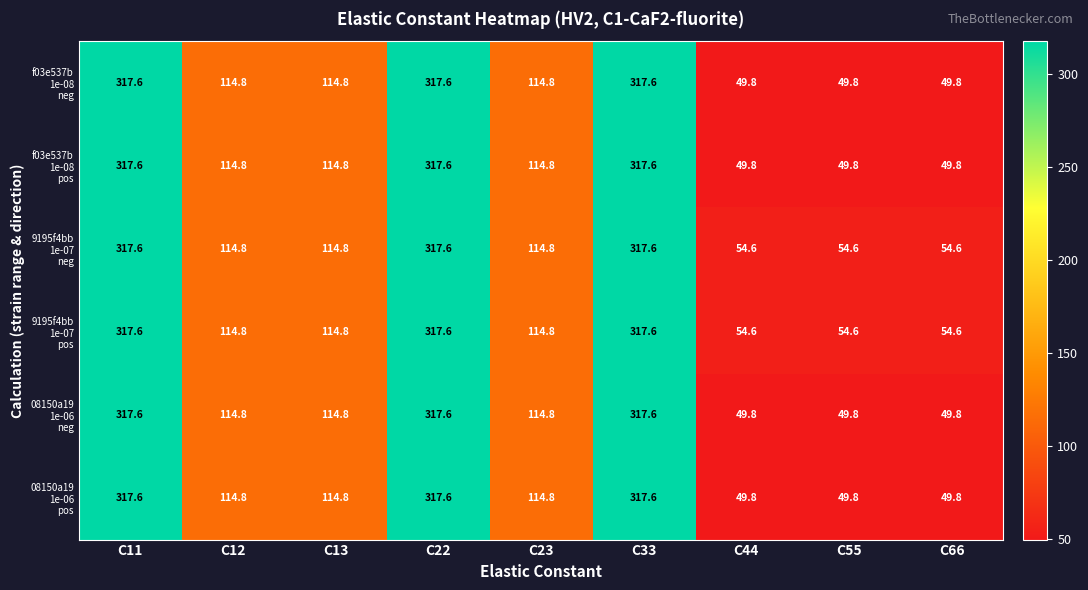

Count the number of categories in the chart.

9